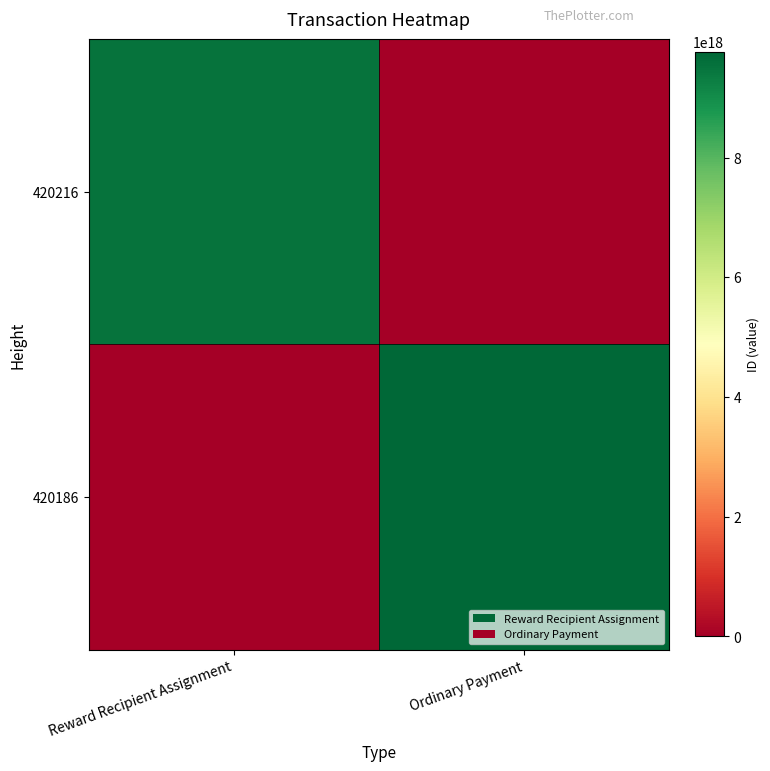

Which series changed the most between Reward Recipient Assignment and Ordinary Payment?

420186